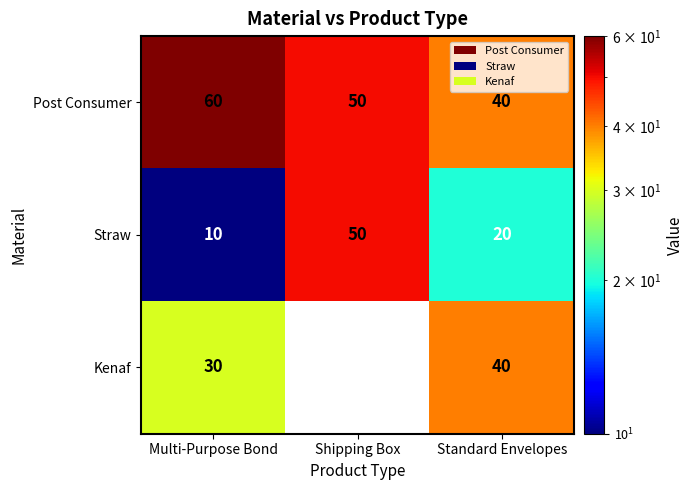

Rank the series by their maximum value, from lowest to highest.

Kenaf, Straw, Post Consumer